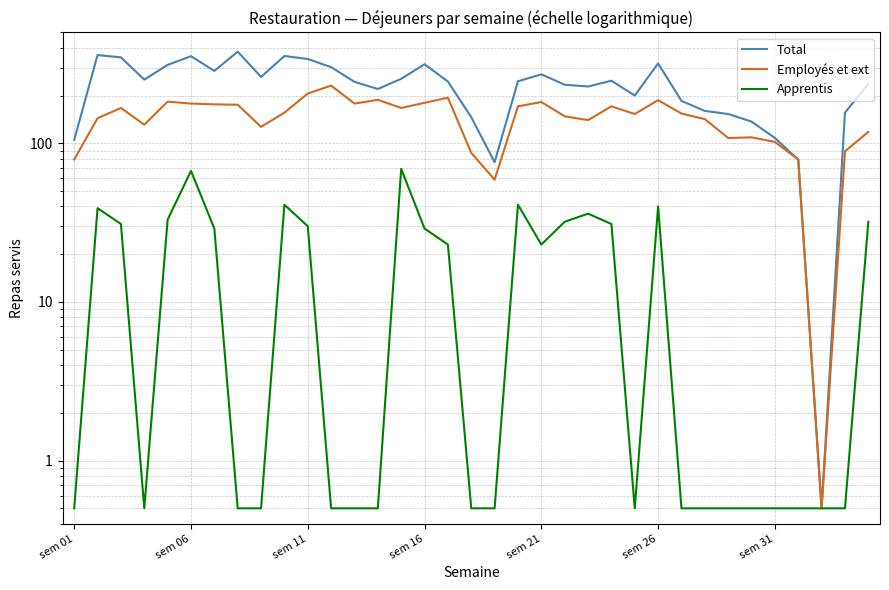

Does the chart display data point markers on the line(s)?

No